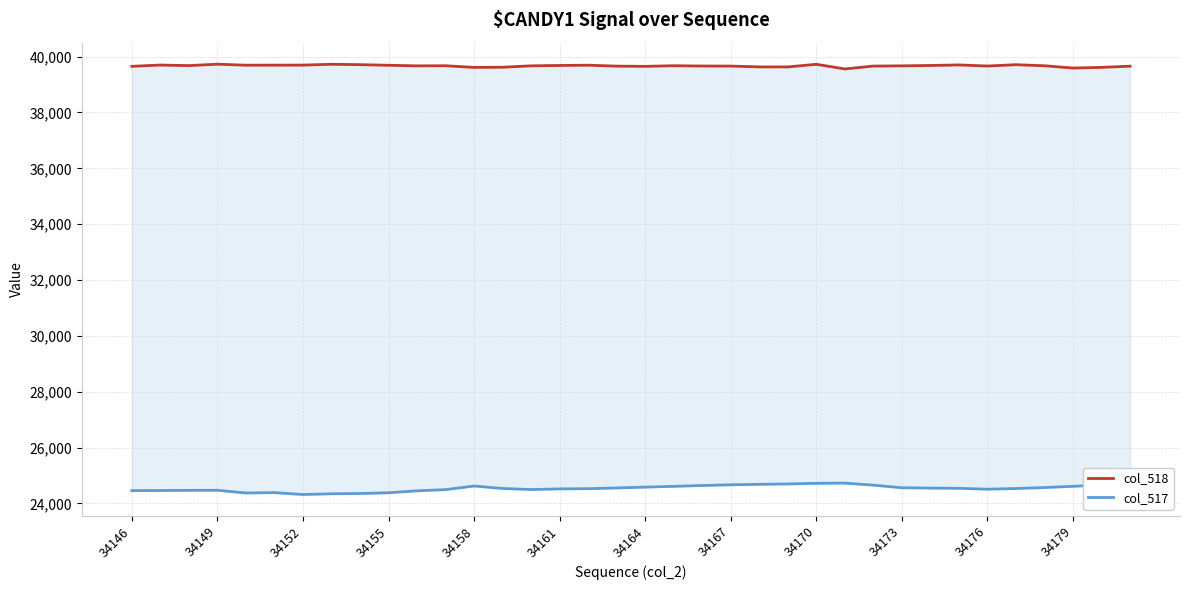

Rank the series by their average value, from lowest to highest.

col_517, col_518